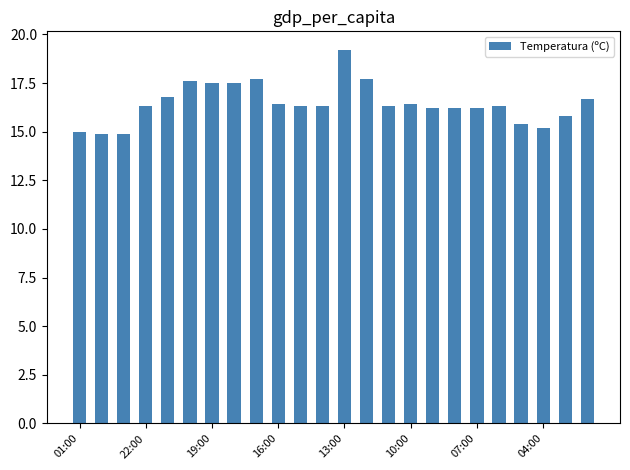

What is the sum of all values?

394.8